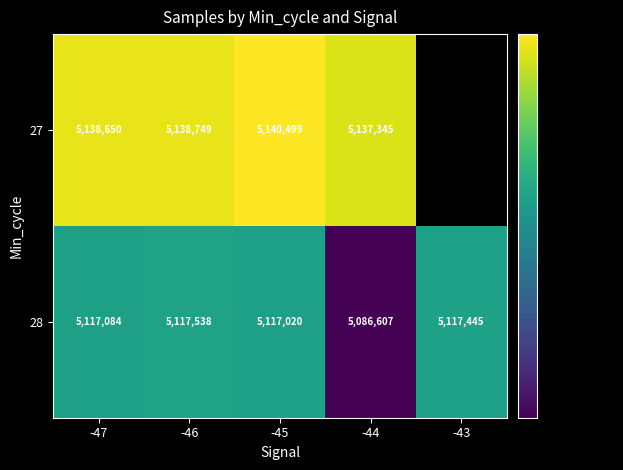

What is the difference between the highest and lowest values at -47?

21566